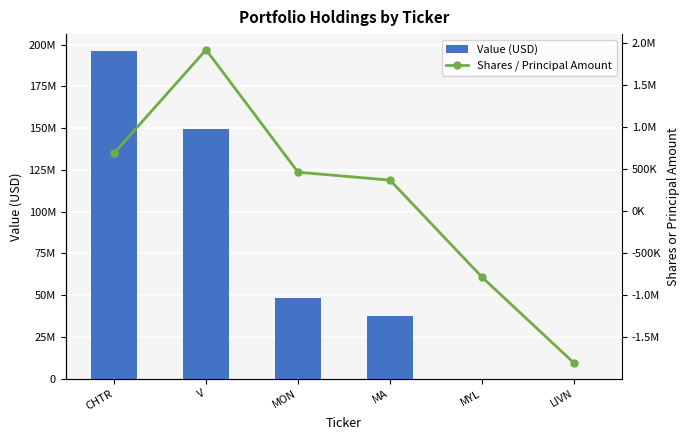

How many categories are shown in the chart?

6